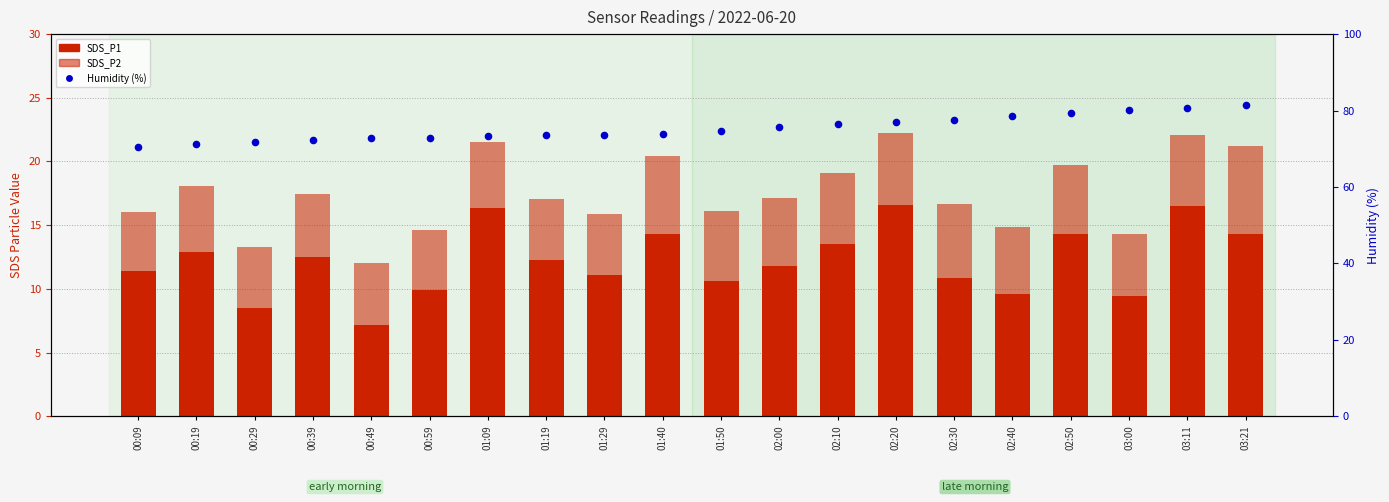

What are all the series names shown in the legend?

SDS_P1 (count), SDS_P2 (count), Humidity (%)